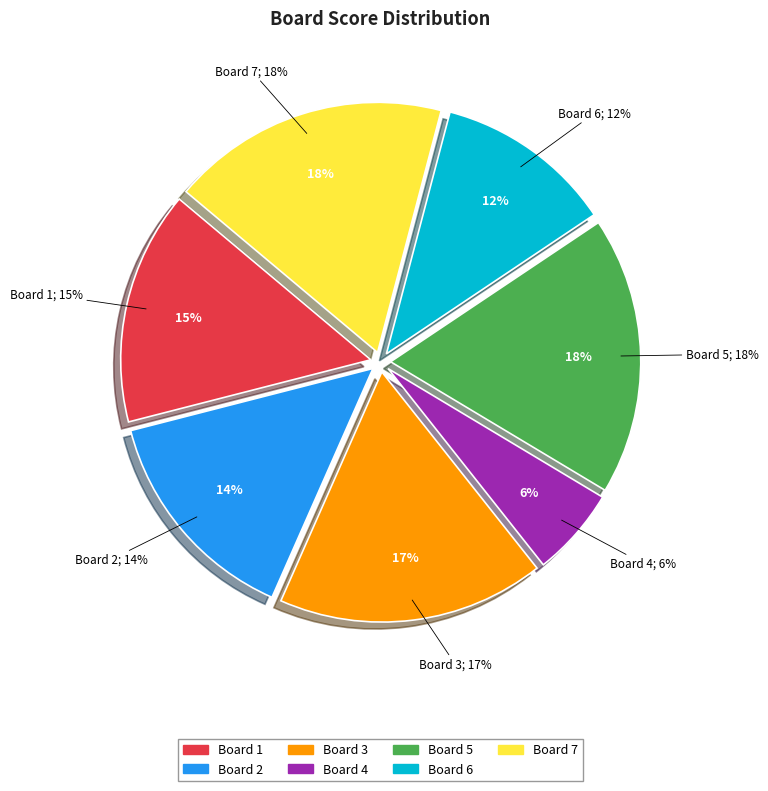

Rank the categories by value from highest to lowest.

Board 5, Board 7, Board 3, Board 1, Board 2, Board 6, Board 4